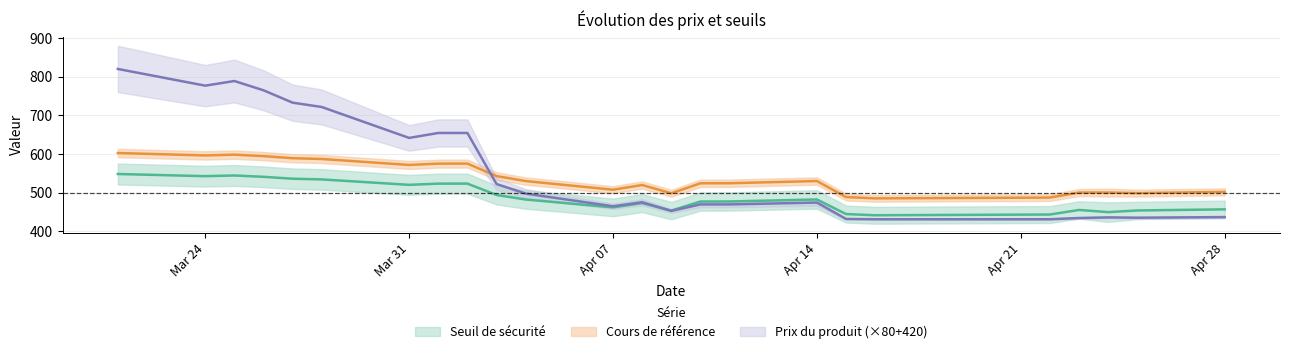

What is the label of the 7th point from the right?

2025-04-16